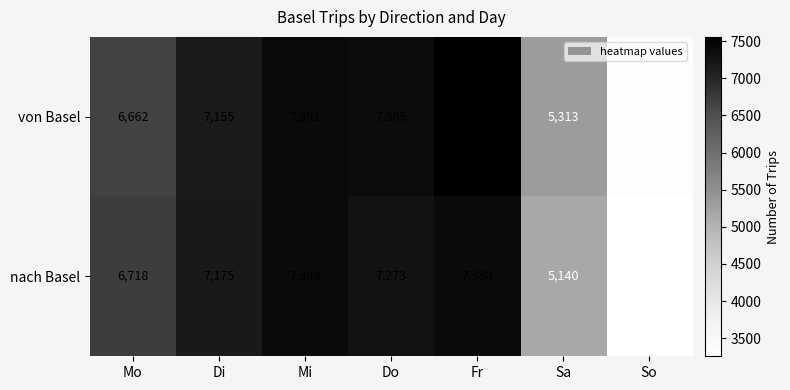

Which series has the widest spread of values?

von Basel